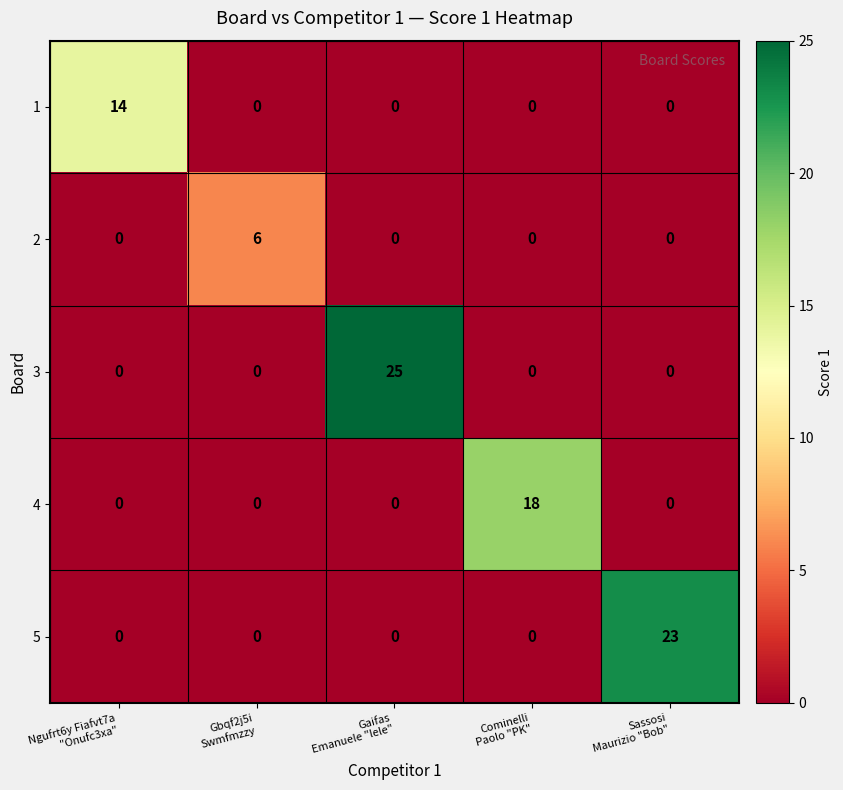

What is the maximum value for 4?

18